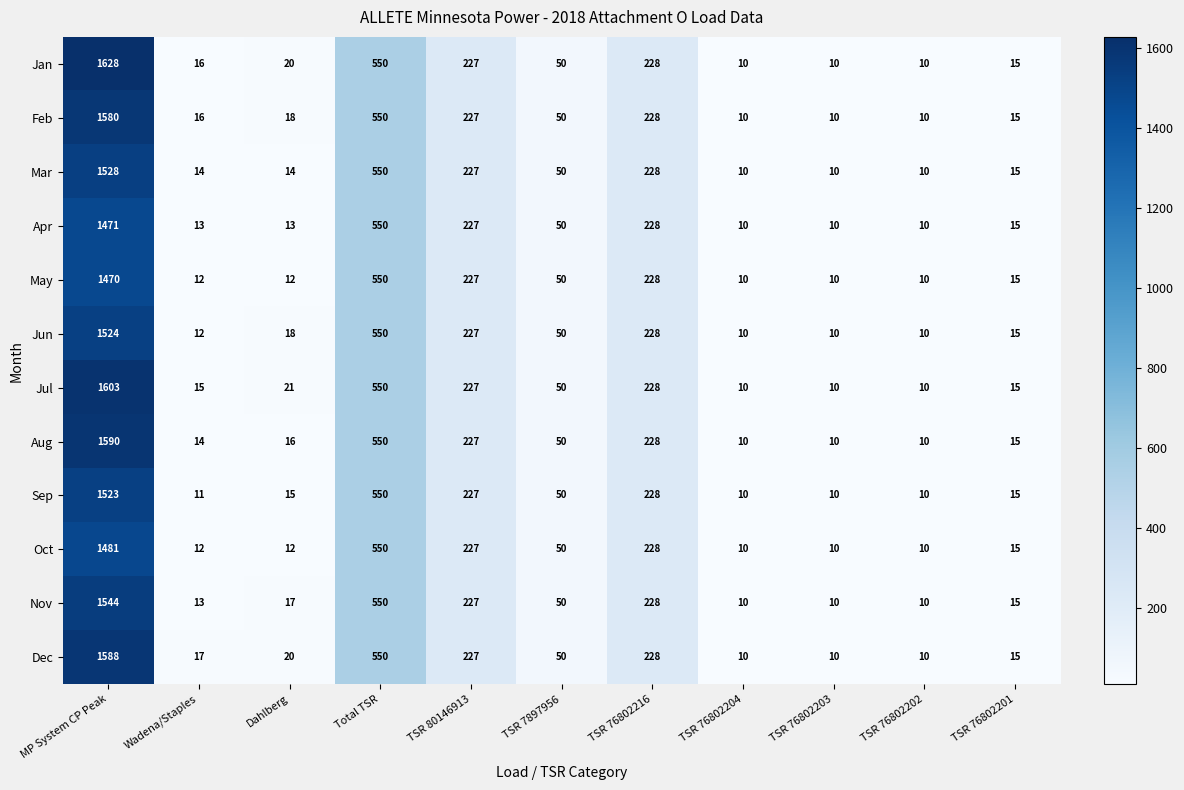

How many data points does each series have?

11